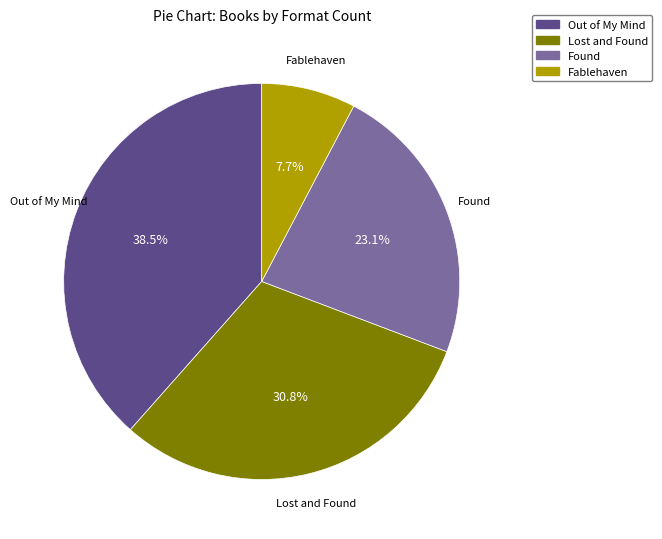

To the nearest percent, what percentage of the pie is Found?

23%